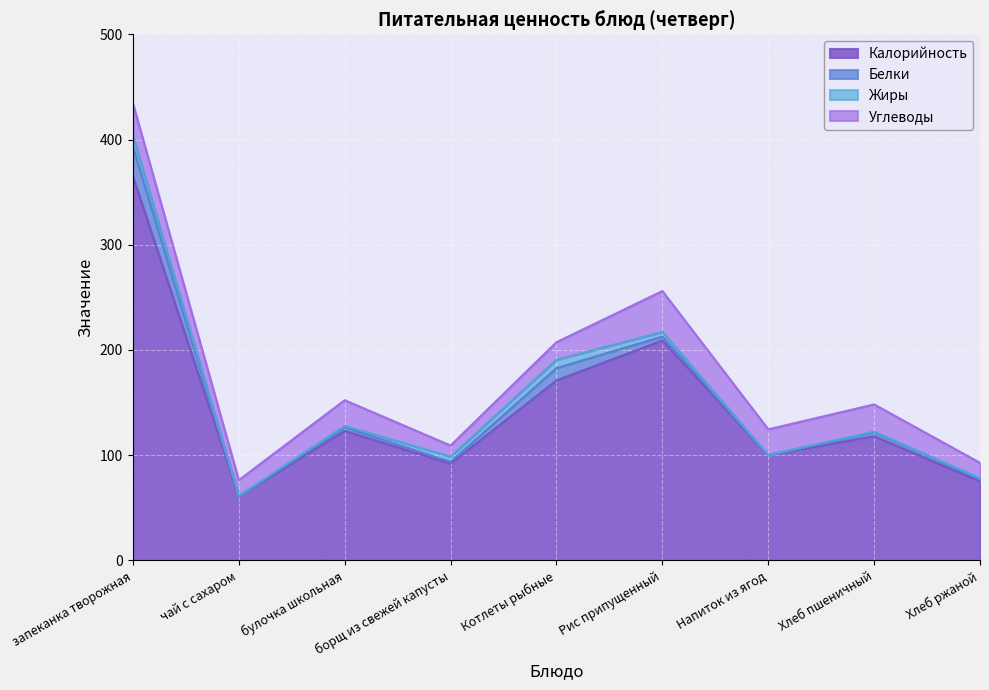

True or false: Белки and Углеводы cross at least once.

False